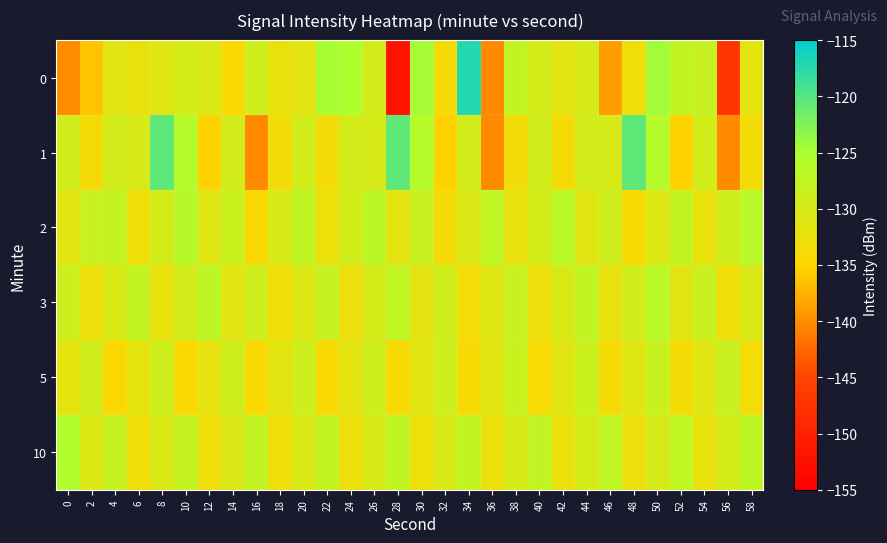

What is the total value across all series at 14?

-783.7